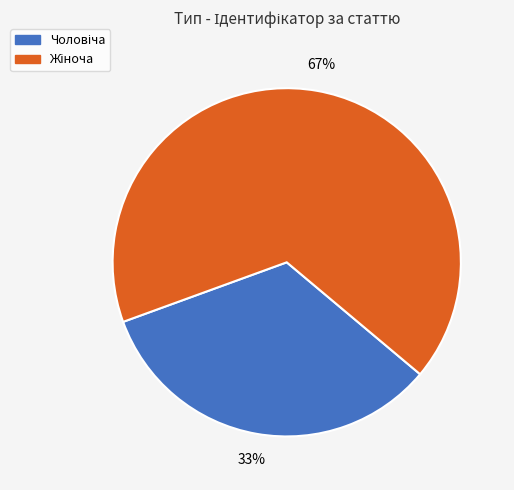

To the nearest percent, what is the average slice percentage?

50%